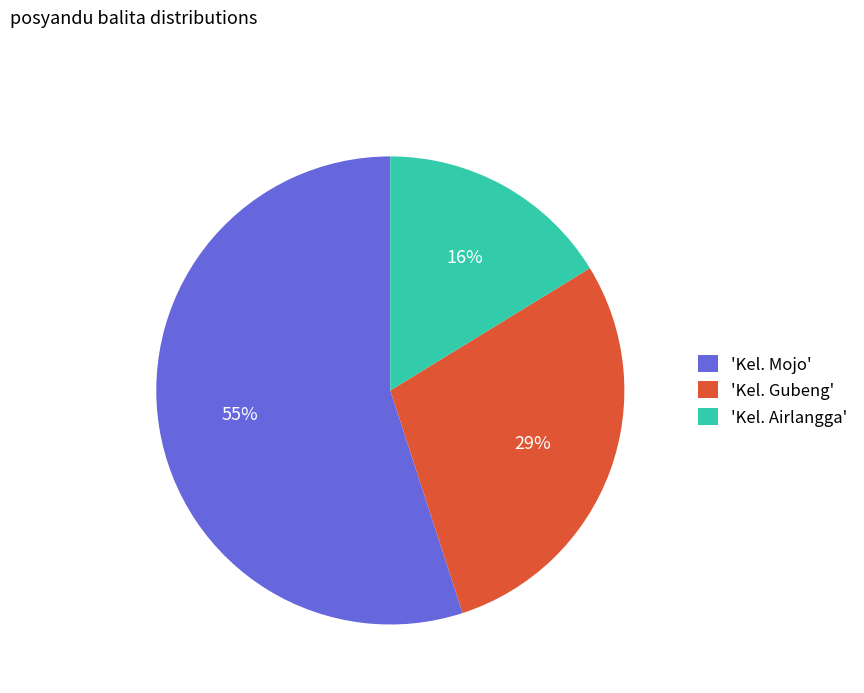

Which slice is the largest?

'Kel. Mojo'